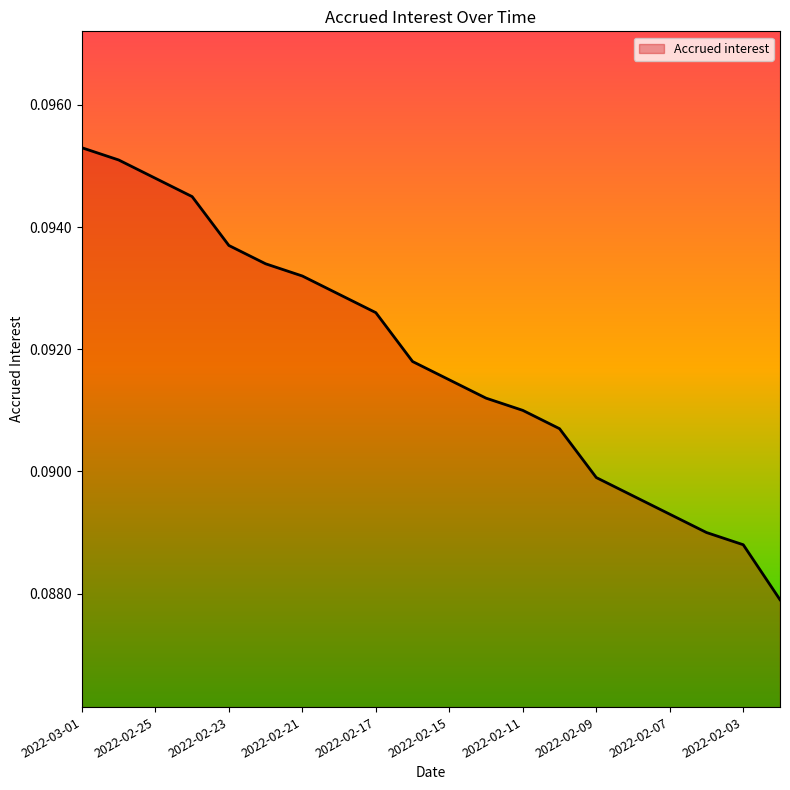

Does the chart have visible grid lines?

No